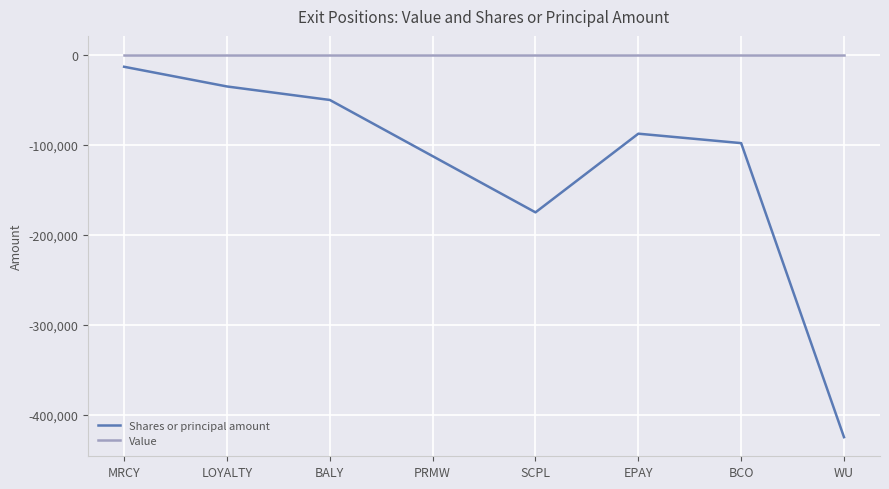

What is the total value across all series at MRCY?

-13100